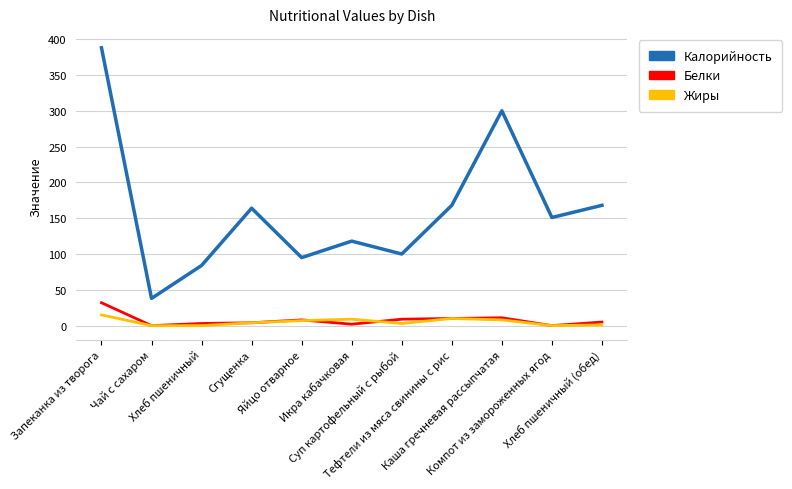

What are all the series names shown in the legend?

Калорийность, Белки, Жиры